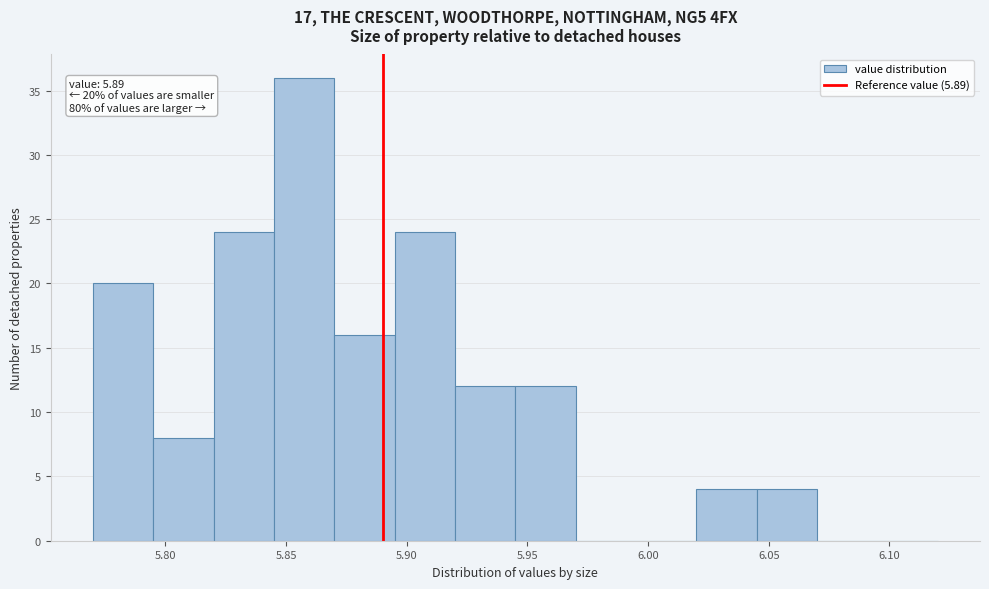

Over which range of the x-axis is the bar tallest?

5.845 to 5.870